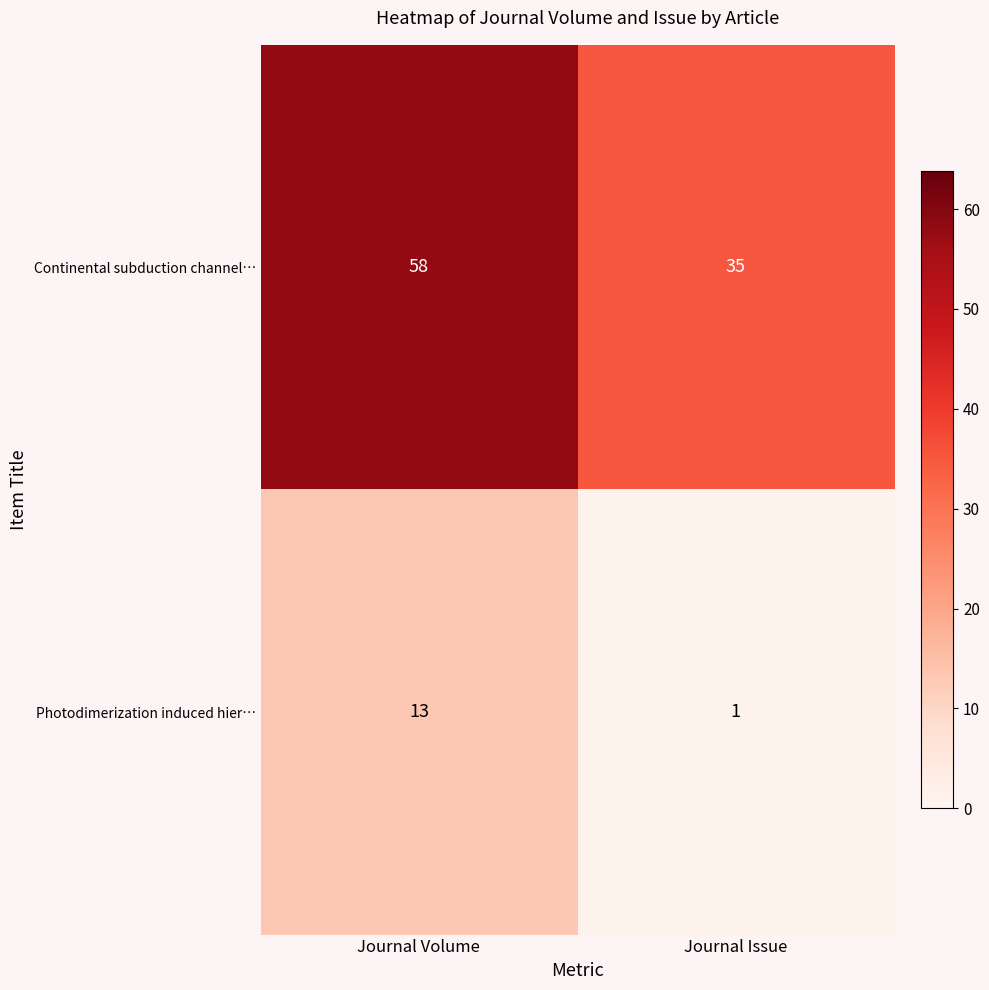

Reading left to right, list all the values displayed in this chart.

Continental subduction channel…: 58	35
Photodimerization induced hier…: 13	1